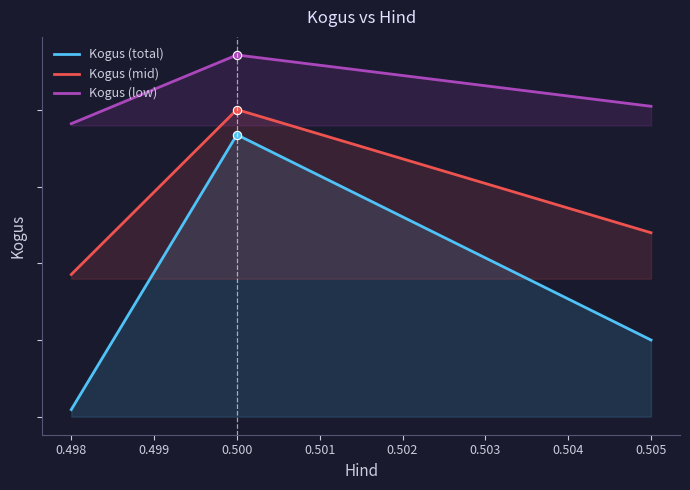

Between 0.498 and 0.500, which series saw the biggest shift?

Kogus (total)